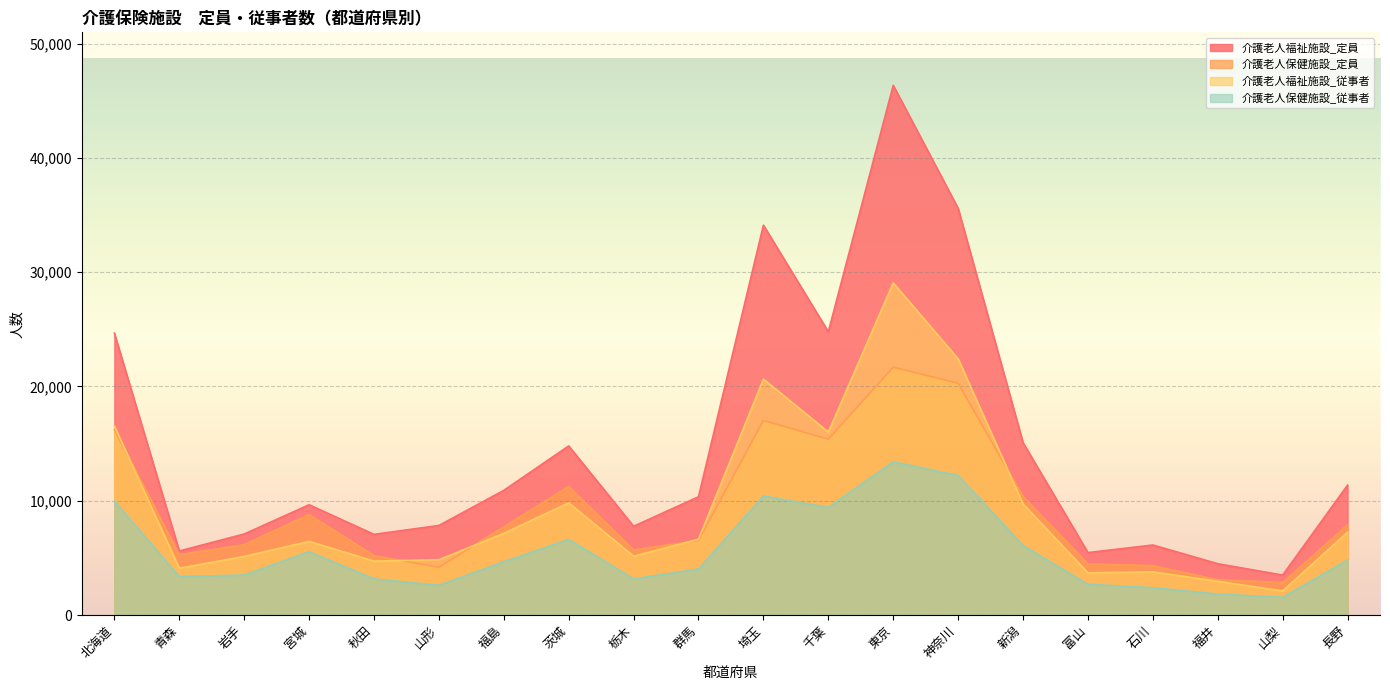

True or false: 介護老人保健施設_従事者 and 介護老人保健施設_定員 cross at least once.

False